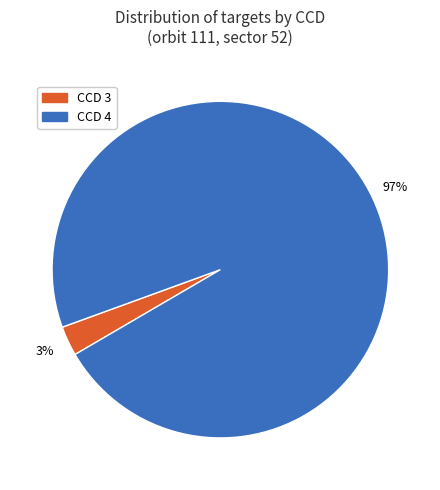

Does any single category account for the majority?

Yes